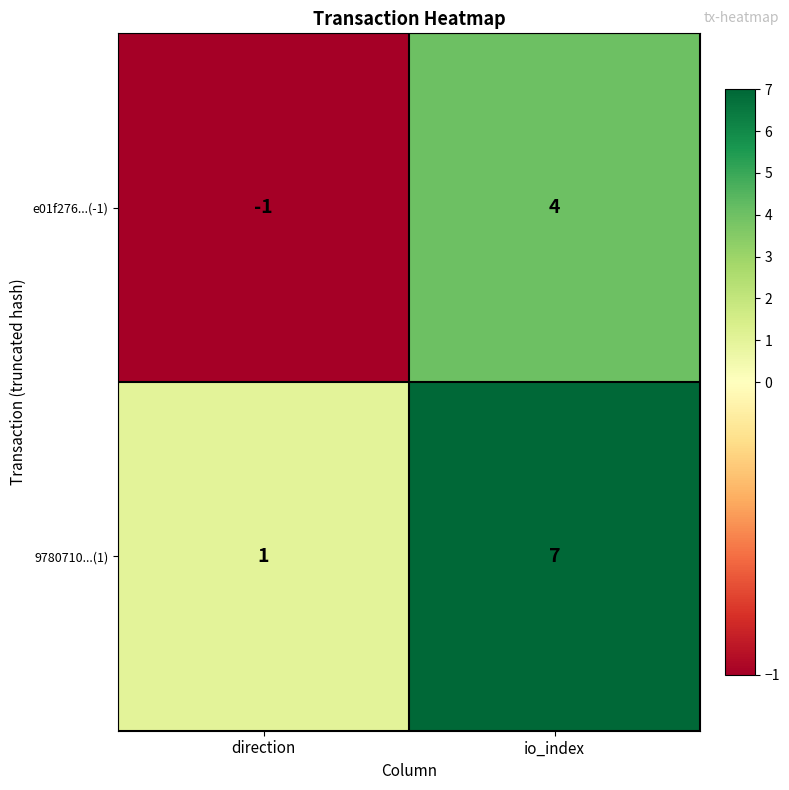

What is the total value across all series at io_index?

11